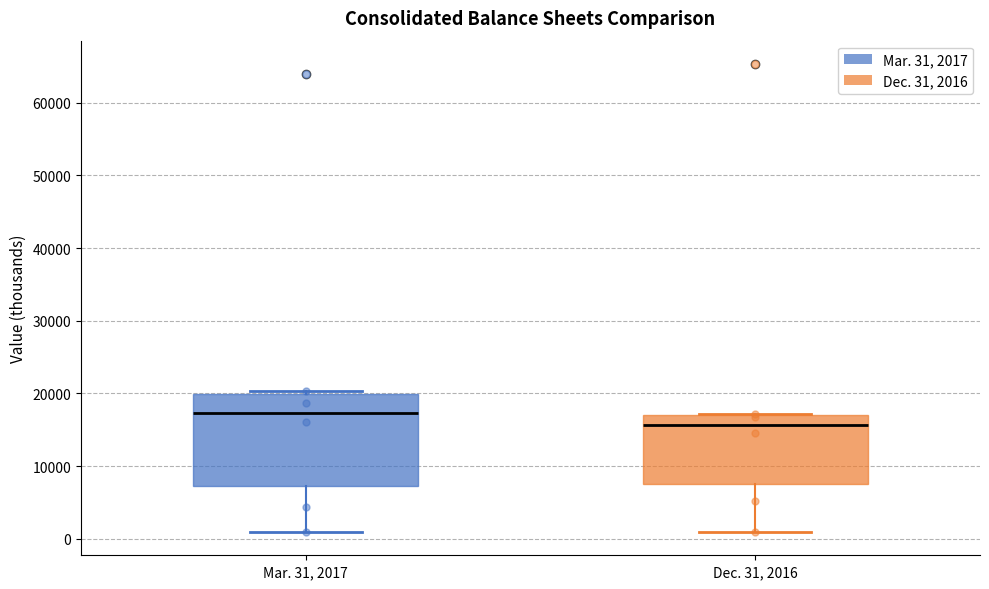

Reading left to right, transcribe this box plot: for each box, give where its median line is, the range the box spans, and where its two whiskers end, as read against the y-axis. The values are not printed on the chart, so give them approximately, as read against the axis.

Mar. 31, 2017: median 17000, box 7000 to 20000, whiskers 1000 to 20000 (just above the box's upper edge)
Dec. 31, 2016: median 16000, box 8000 to 17000, whiskers 1000 to 17000